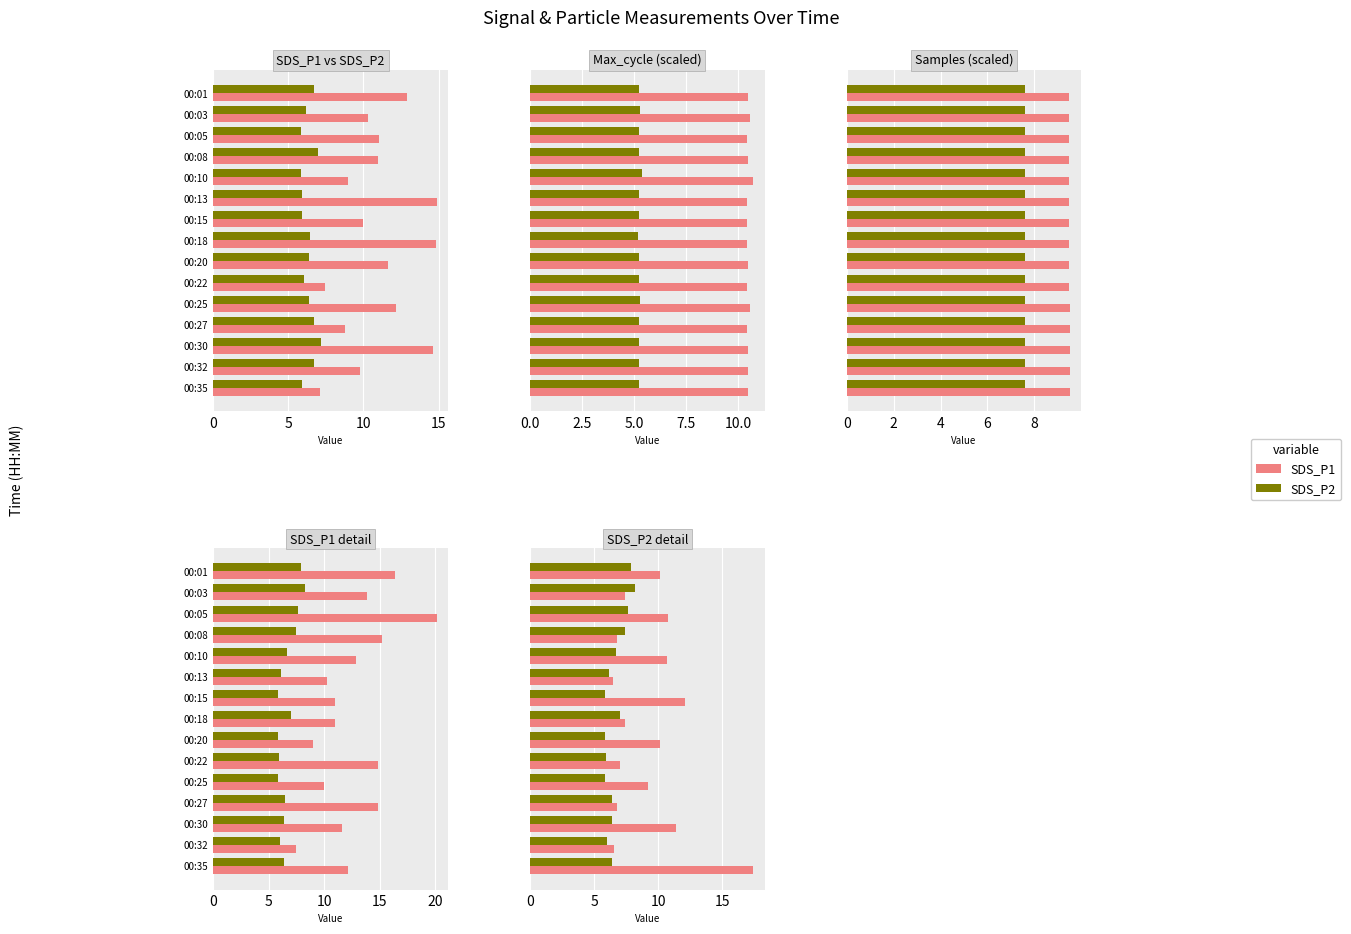

What are all the series names shown in the legend?

SDS_P1, SDS_P2